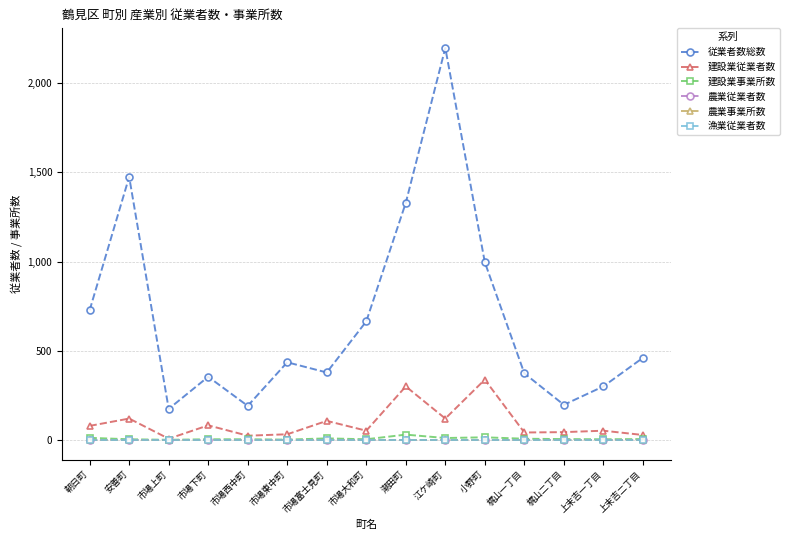

Count the number of data series in this chart.

6